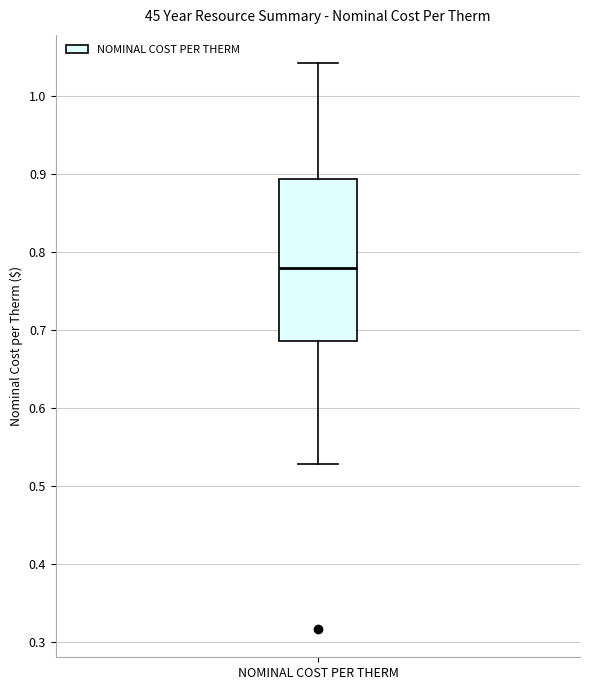

Where is the lower edge of the box for NOMINAL COST PER THERM on the y-axis? The values are not printed on the chart, so give them approximately, as read against the axis.

0.68